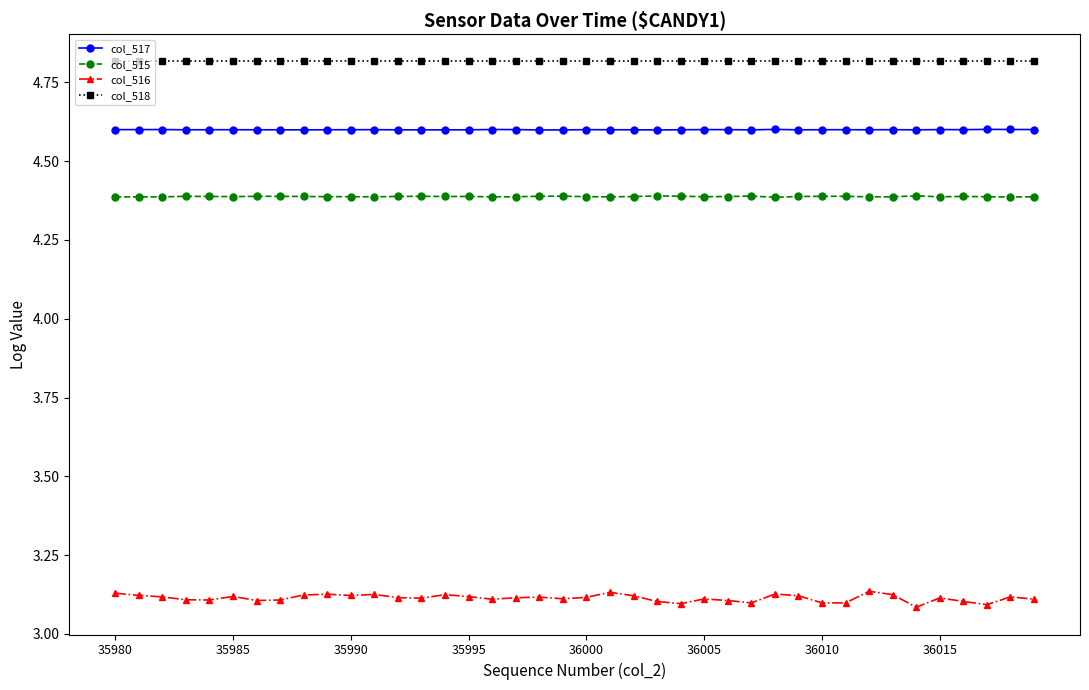

Rank the series by their maximum value, from highest to lowest.

col_518, col_517, col_515, col_516